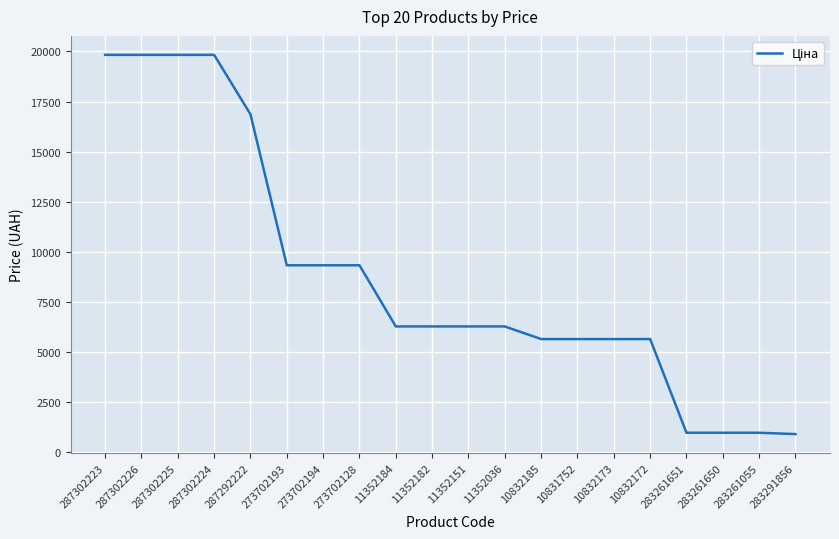

The value at 11352182 is 6266.7. True or false?

True